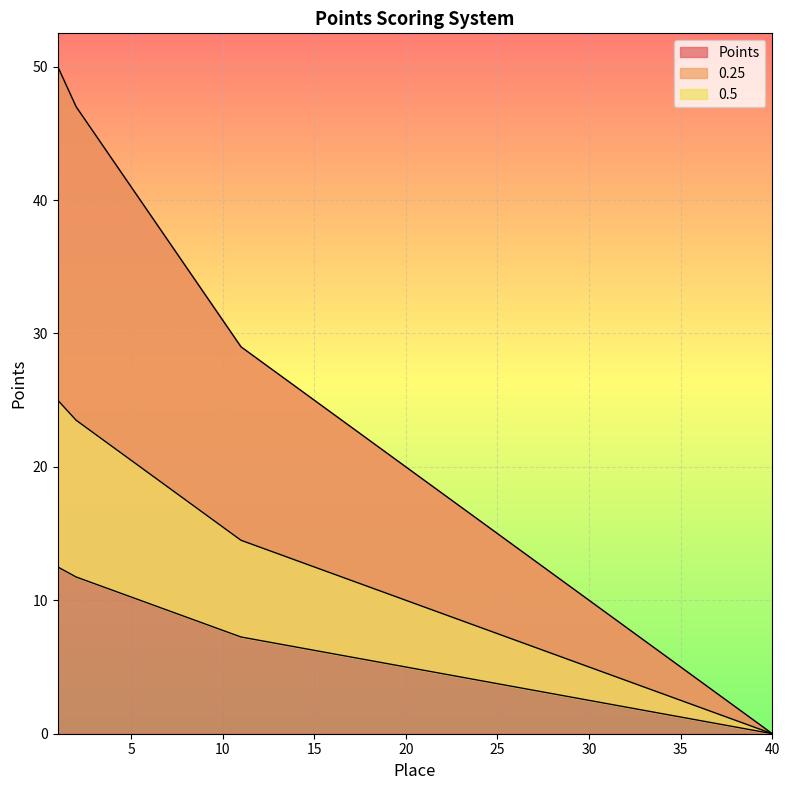

Which series has the widest spread of values?

Points